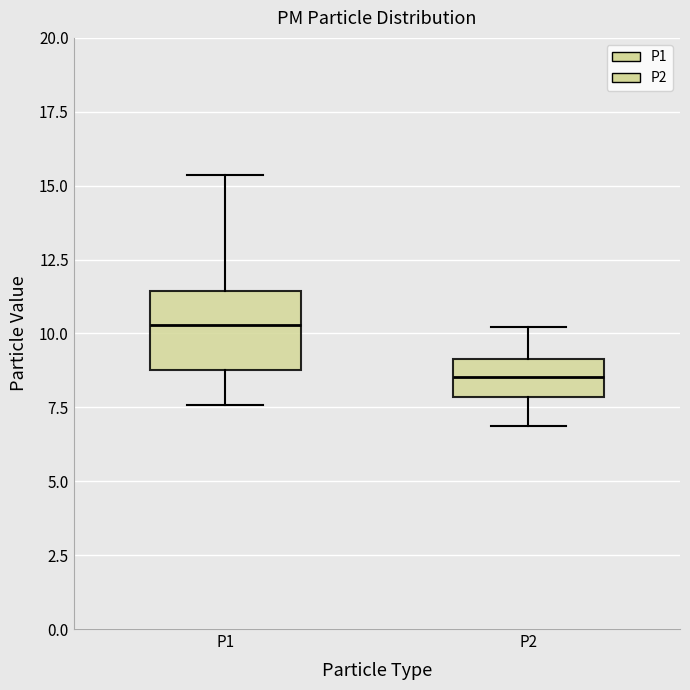

Which box has the lowest median line?

P2